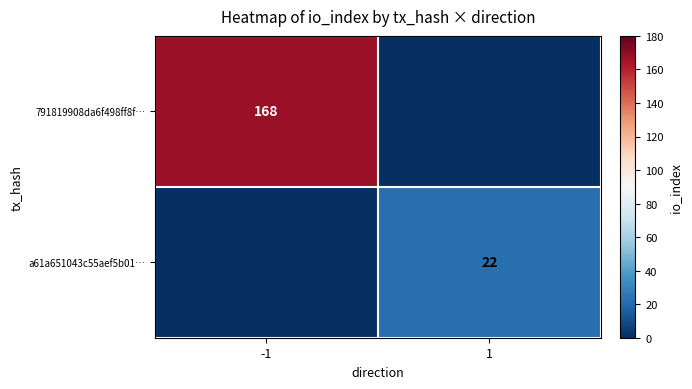

What is the spread (max minus min) of values at 1?

22